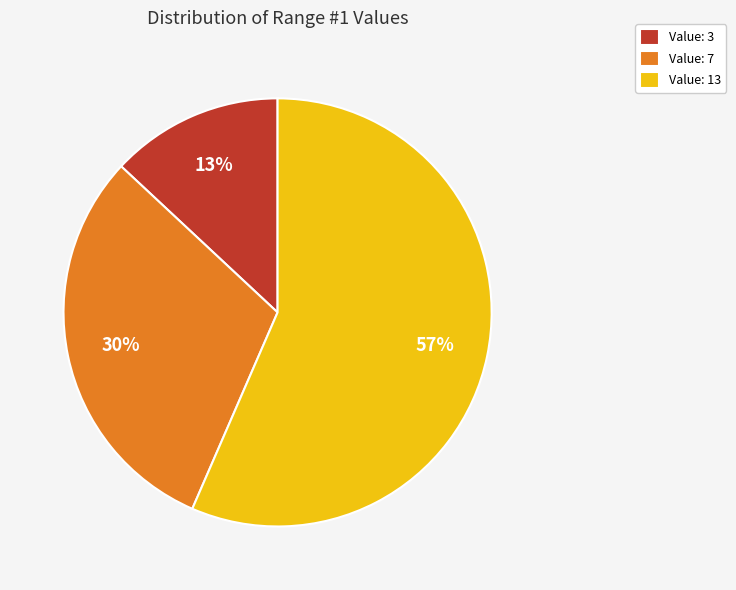

The Value: 7 slice represents 25% of the pie. True or false?

False